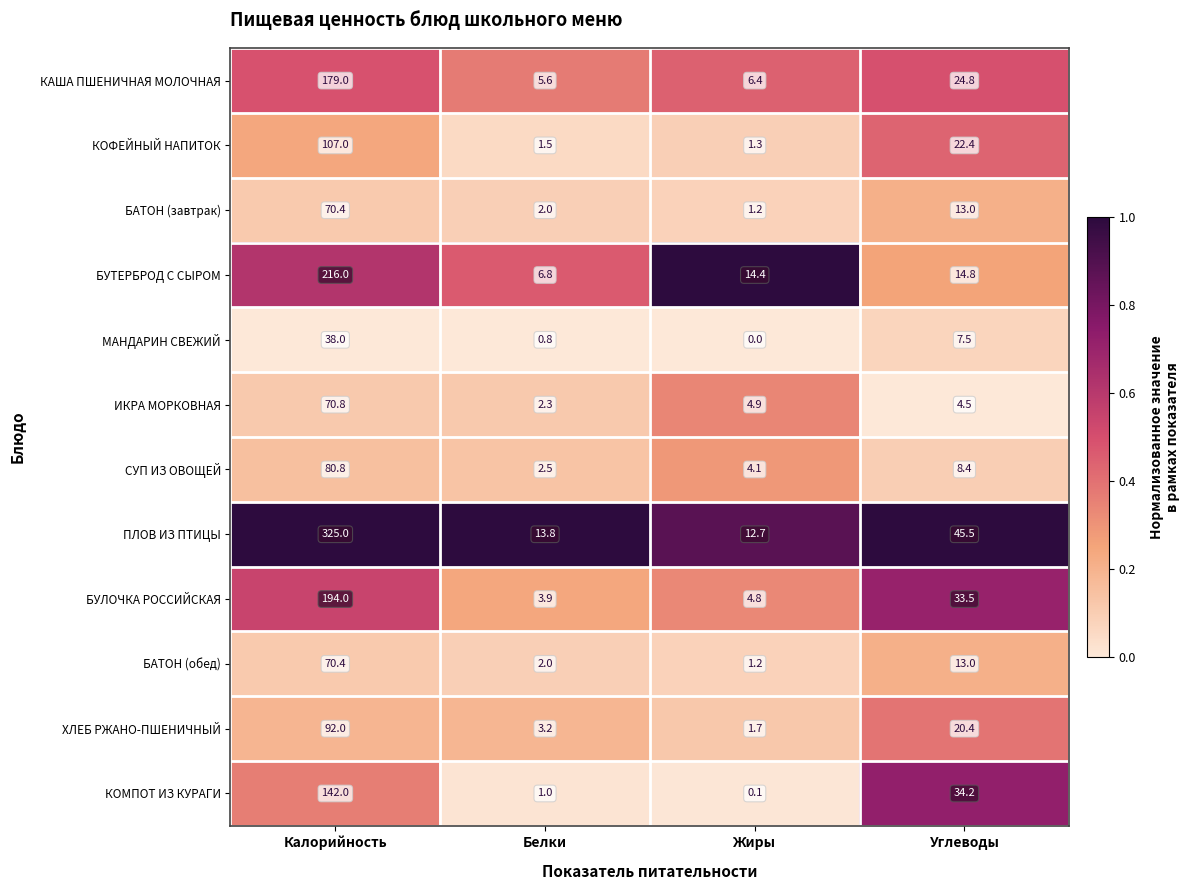

Is the value of БУТЕРБРОД С СЫРОМ at Калорийность greater than the value of БАТОН (обед) at Белки?

Yes